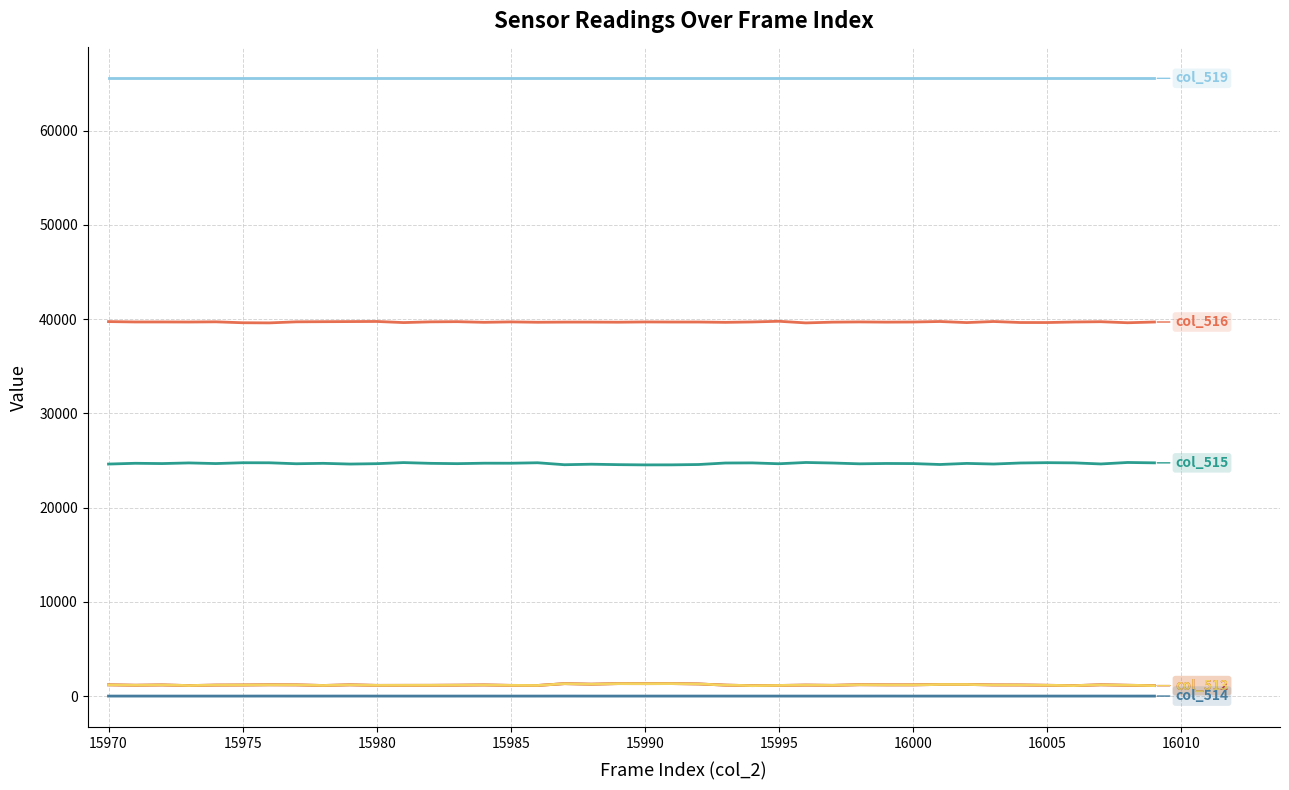

What is the maximum value shown in the chart?

65535